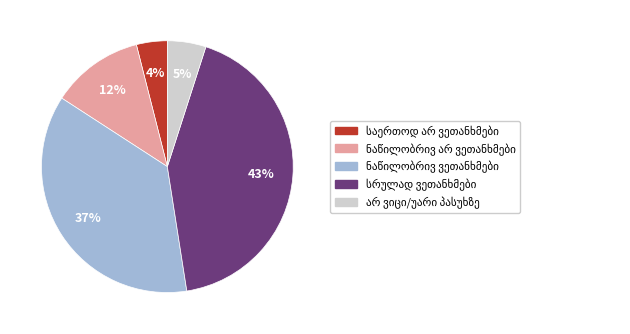

To the nearest percent, what is the difference between the largest and smallest slice percentages?

39%